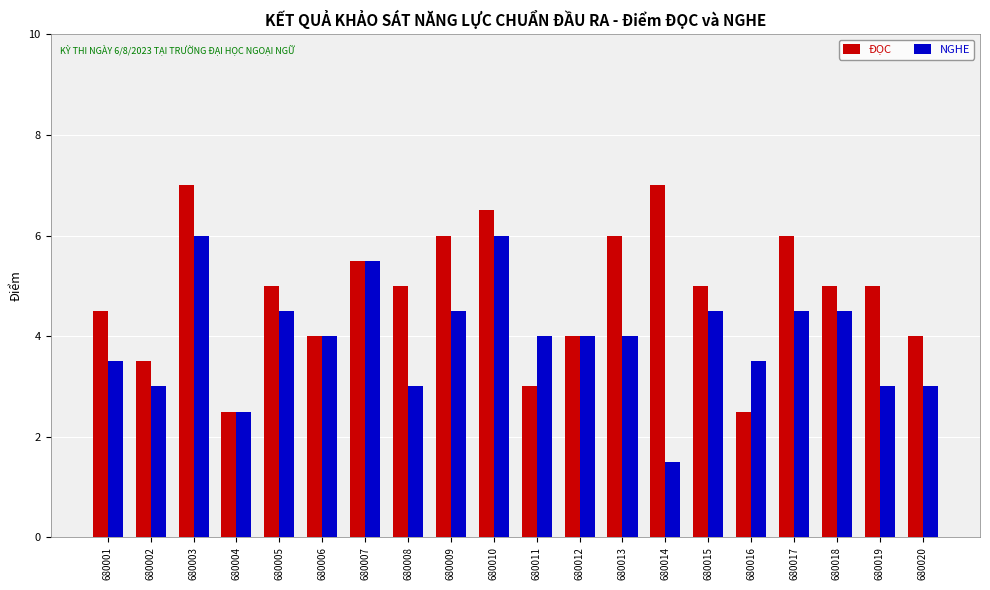

Reading left to right, extract all data points from this chart.

ĐỌC: 4.5	3.5	7.0	2.5	5.0	4.0	5.5	5.0	6.0	6.5	3.0	4.0	6.0	7.0	5.0	2.5	6.0	5.0	5.0	4.0
NGHE: 3.5	3.0	6.0	2.5	4.5	4.0	5.5	3.0	4.5	6.0	4.0	4.0	4.0	1.5	4.5	3.5	4.5	4.5	3.0	3.0